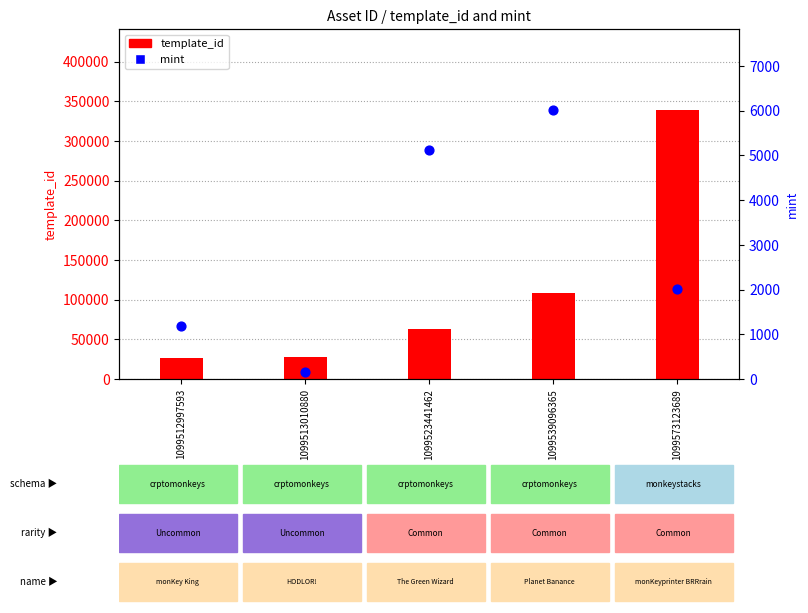

What is the total value across all series at 1099523441462?

68087